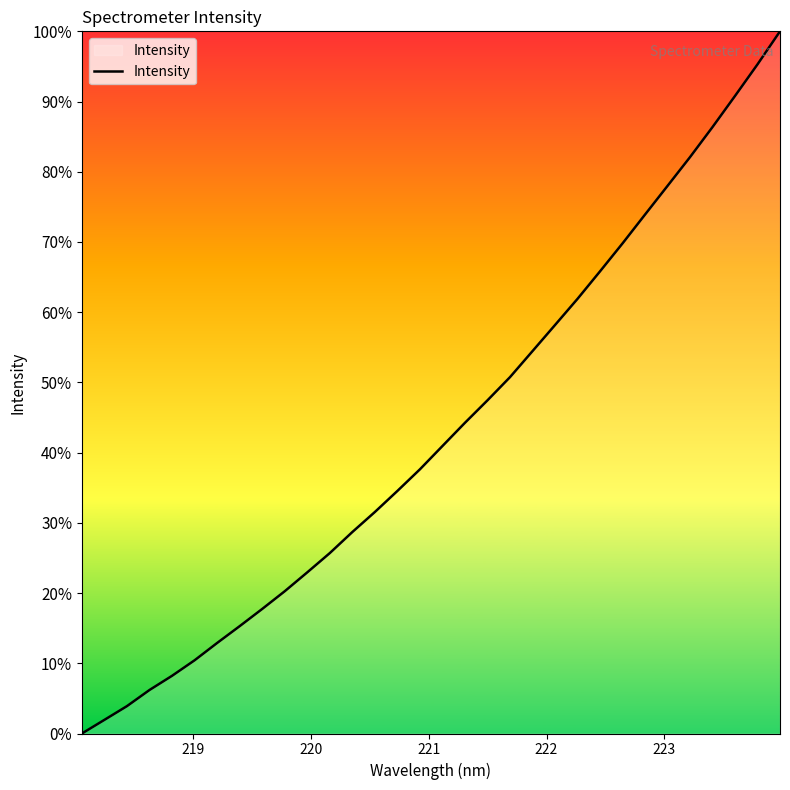

What is the difference between the maximum and minimum values?

100.0